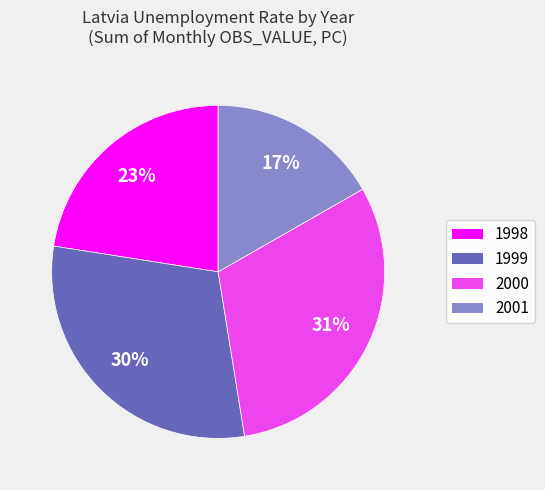

Is there any slice that represents more than half of the pie?

No